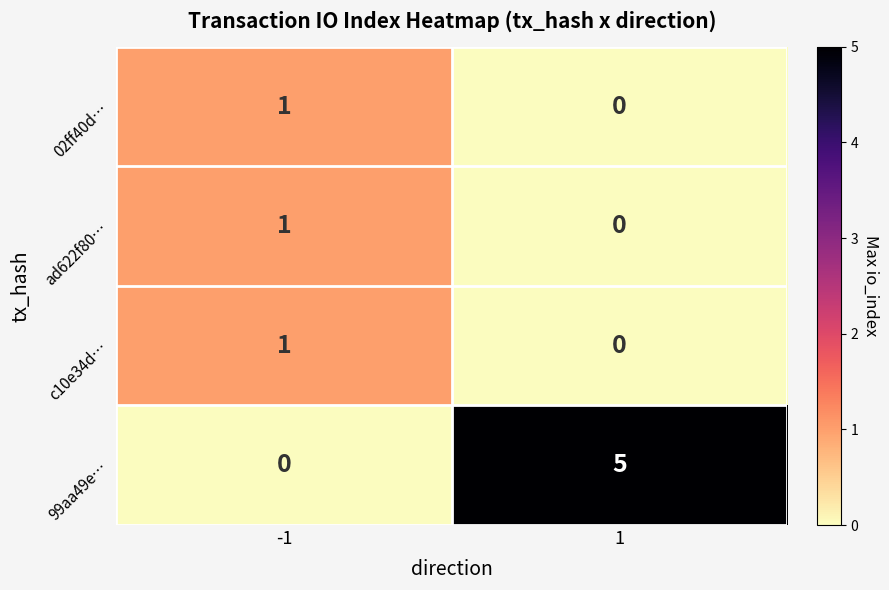

How many values in 99aa49e… are above zero?

1